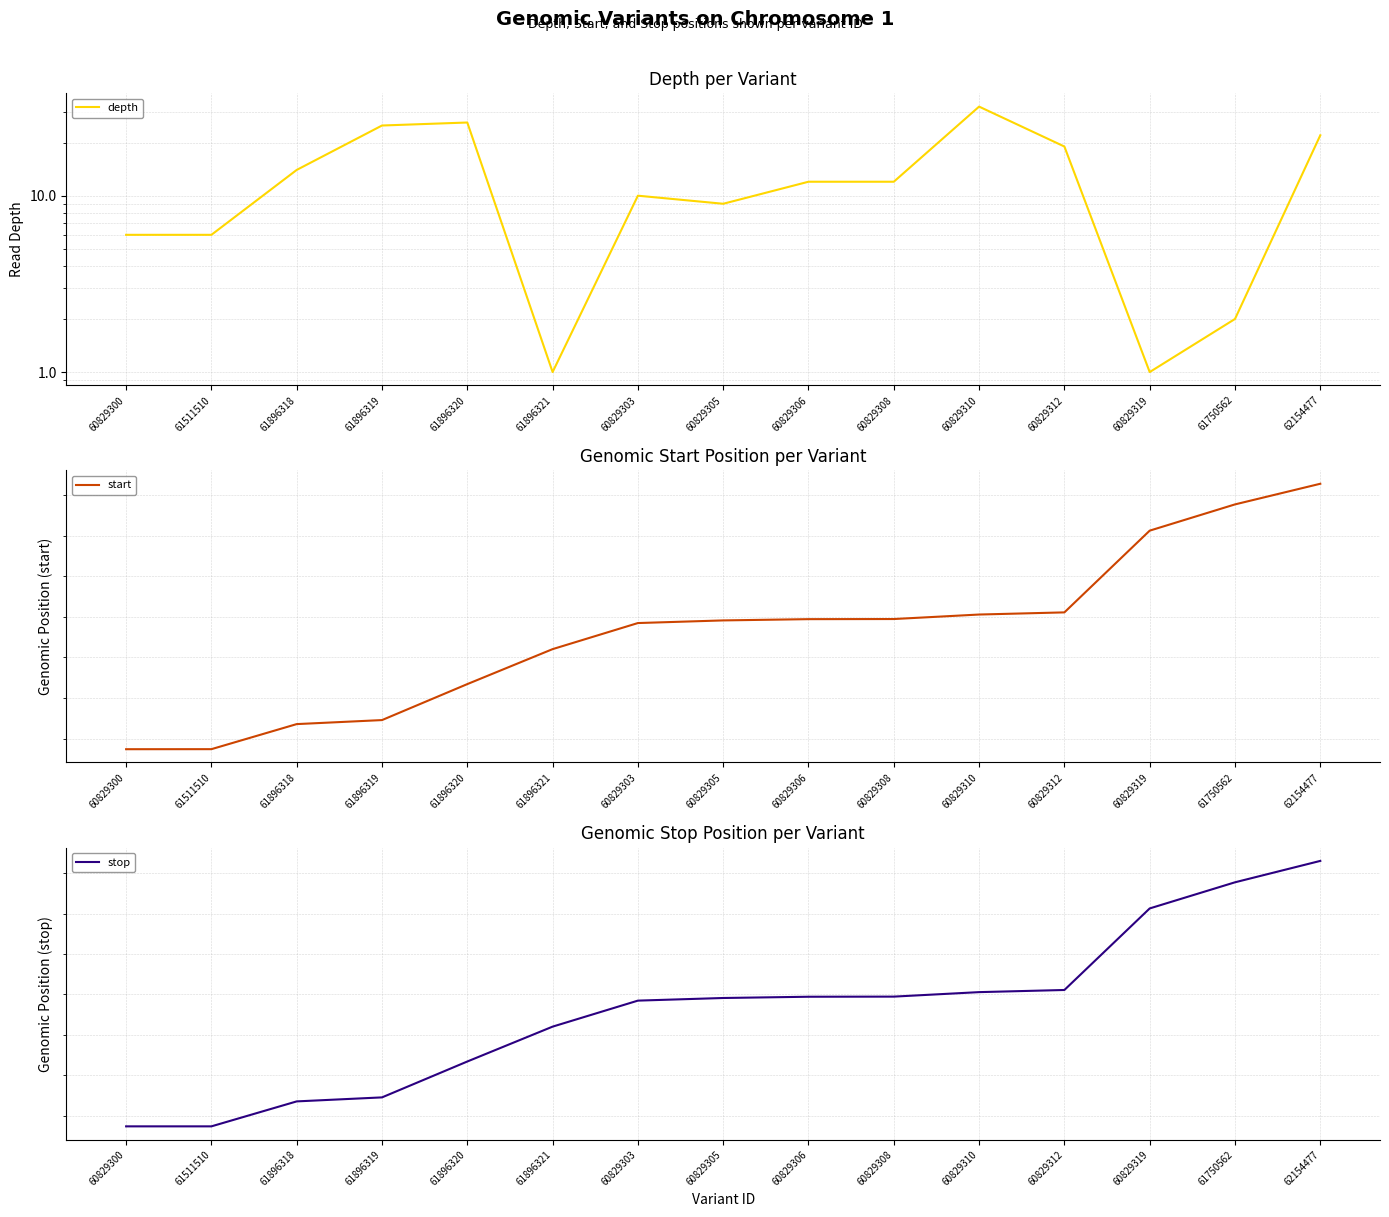

Where is stop nearest to the value 121993021?

60829310